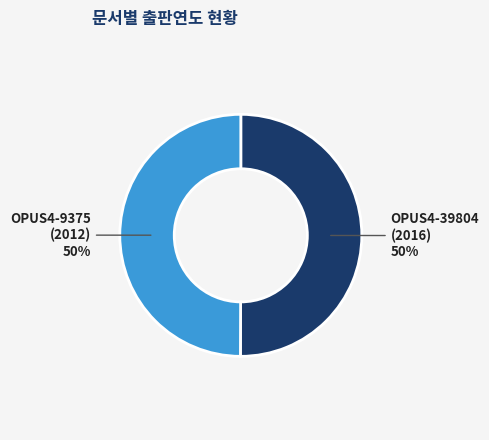

Combined, do OPUS4-39804 (2016) and OPUS4-9375 (2012) account for over 50%?

Yes